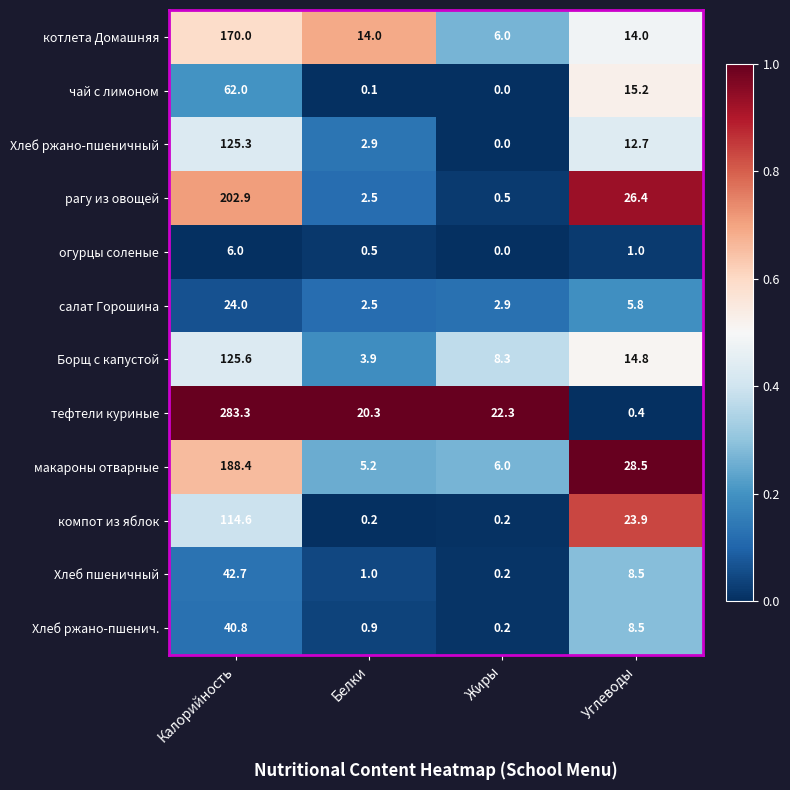

How many series are shown in this chart?

12